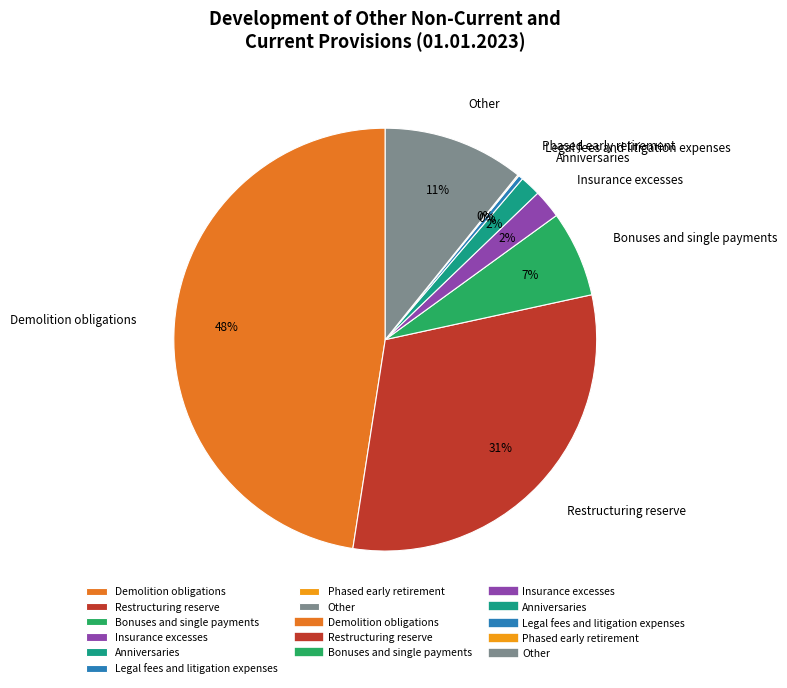

Is there a majority slice in this chart?

No